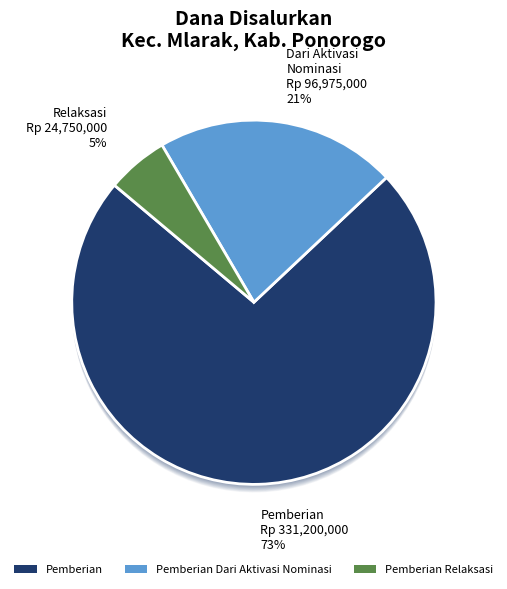

The 23 slice represents 5% of the pie. True or false?

True